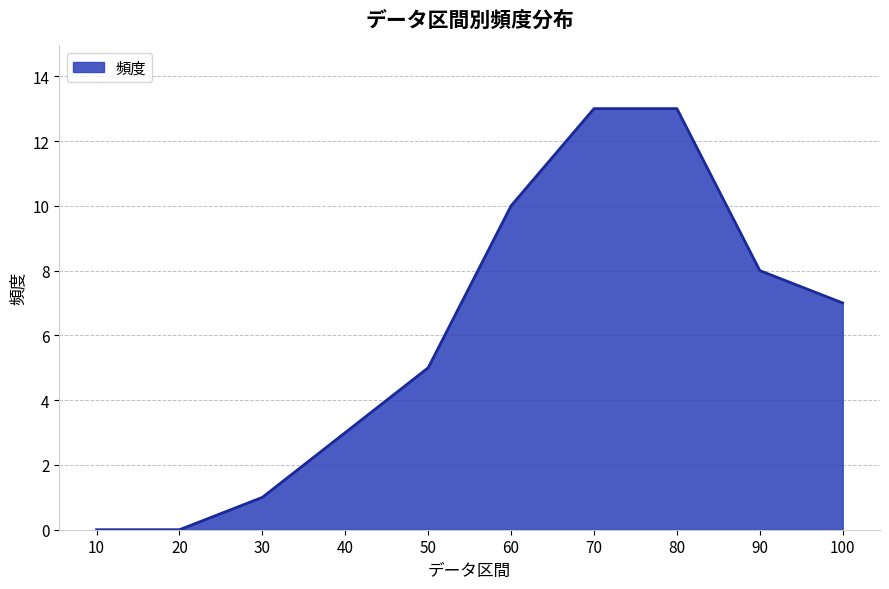

What is the difference between the values at 90 and 20?

8